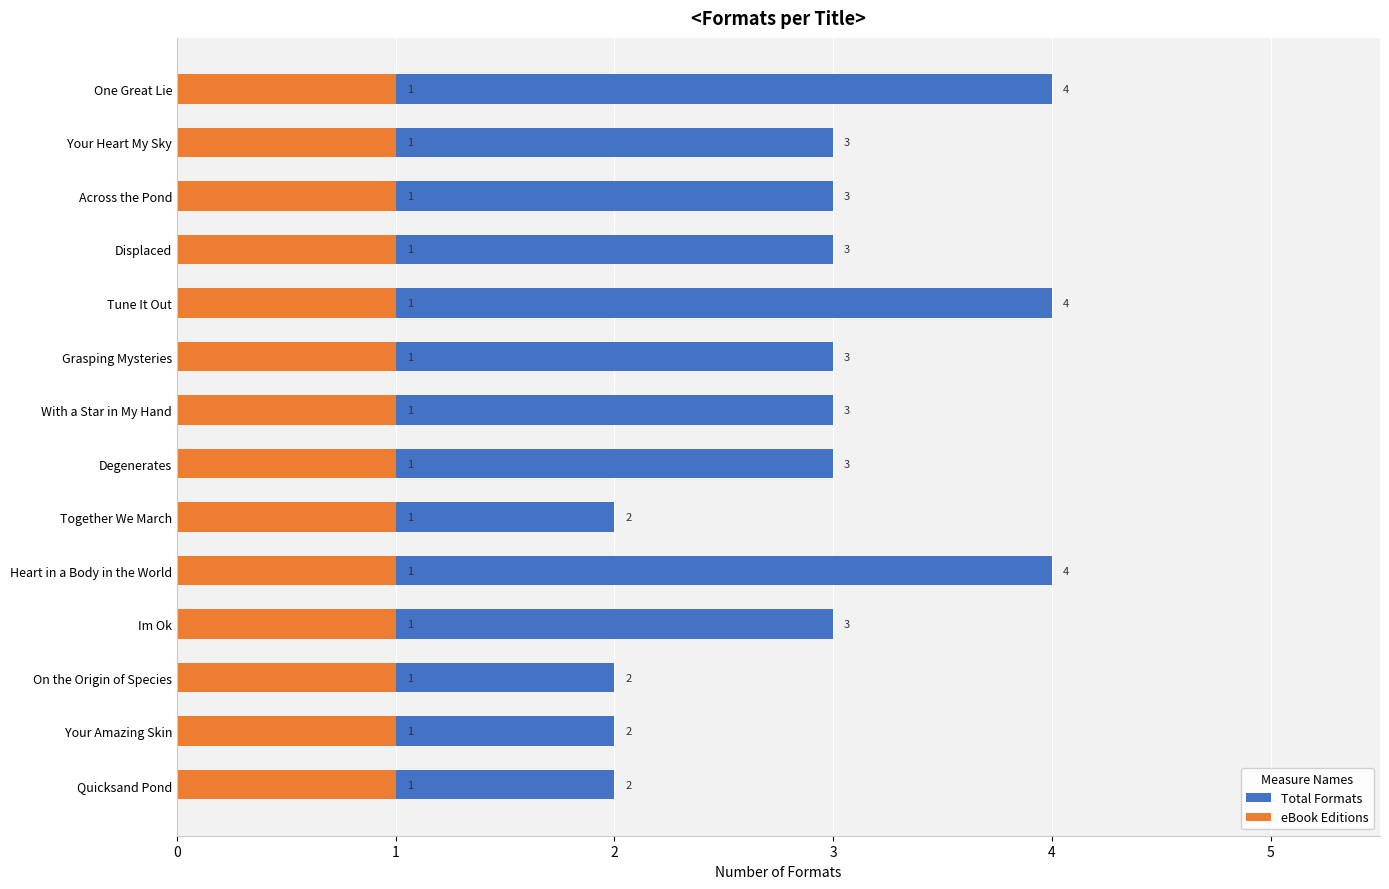

What is the difference between the maximum and minimum values in the Total Formats series?

2.0